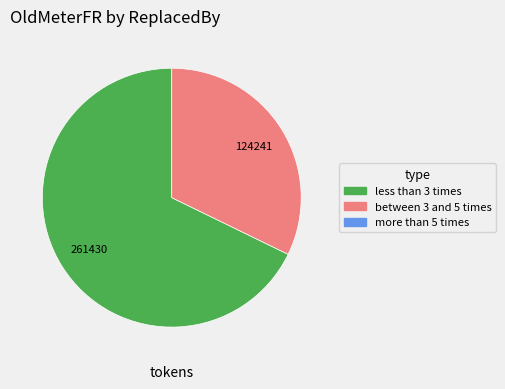

Is there a majority slice in this chart?

Yes